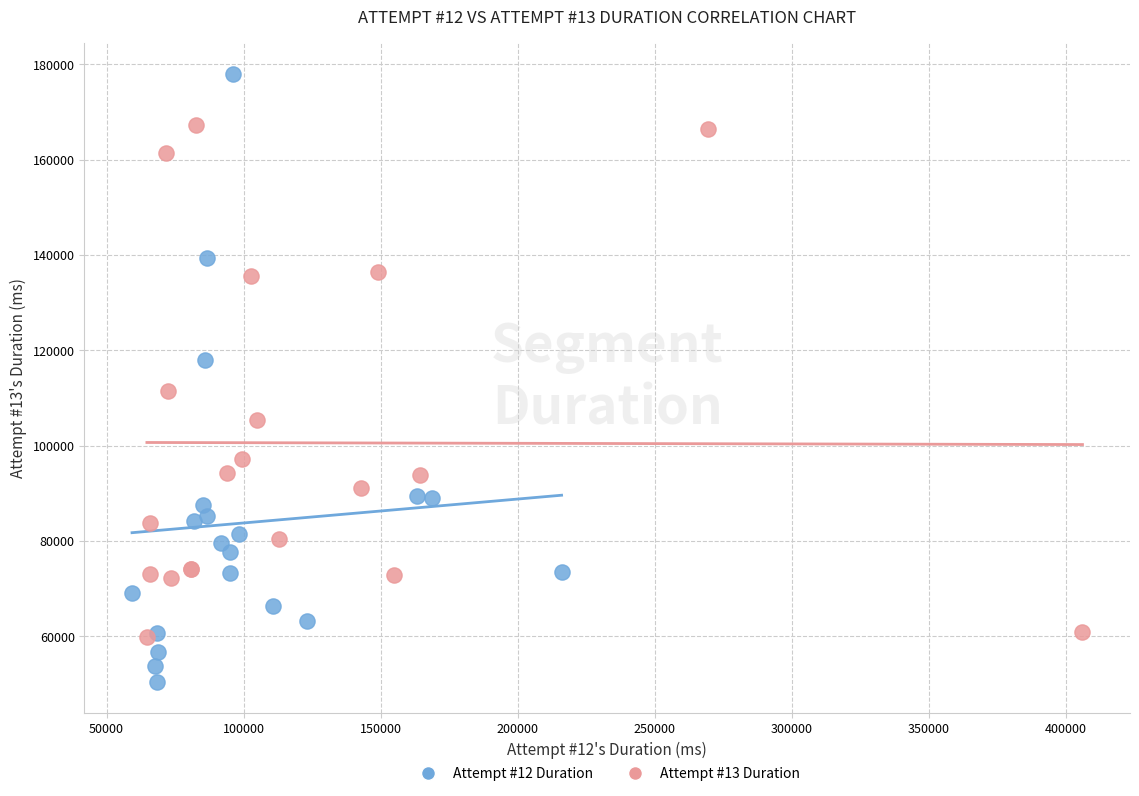

Which series contains the highest Y value?

Attempt #12 Duration